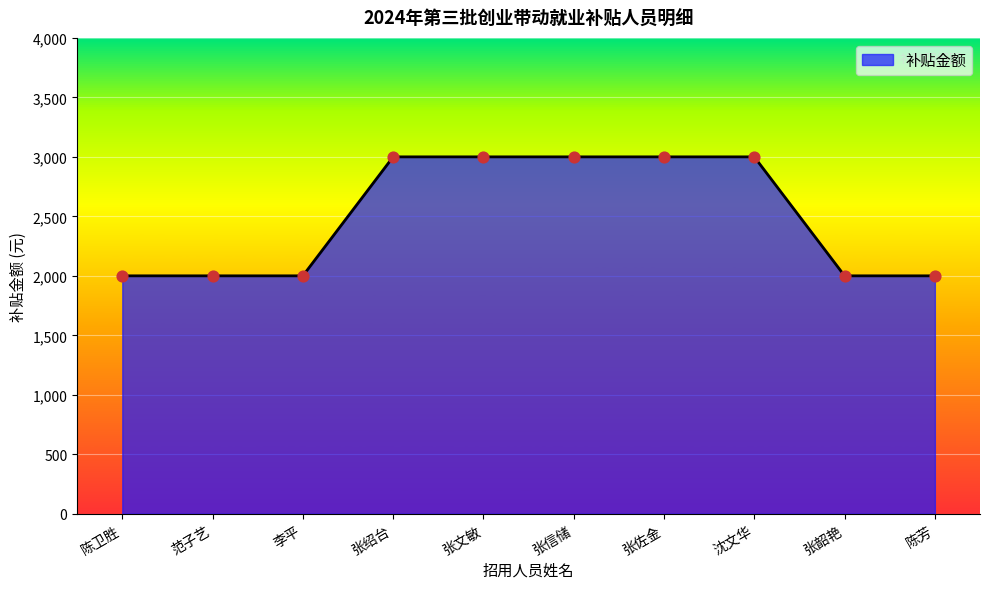

What is the change in value from 张文敏 to 张韶艳?

-1000